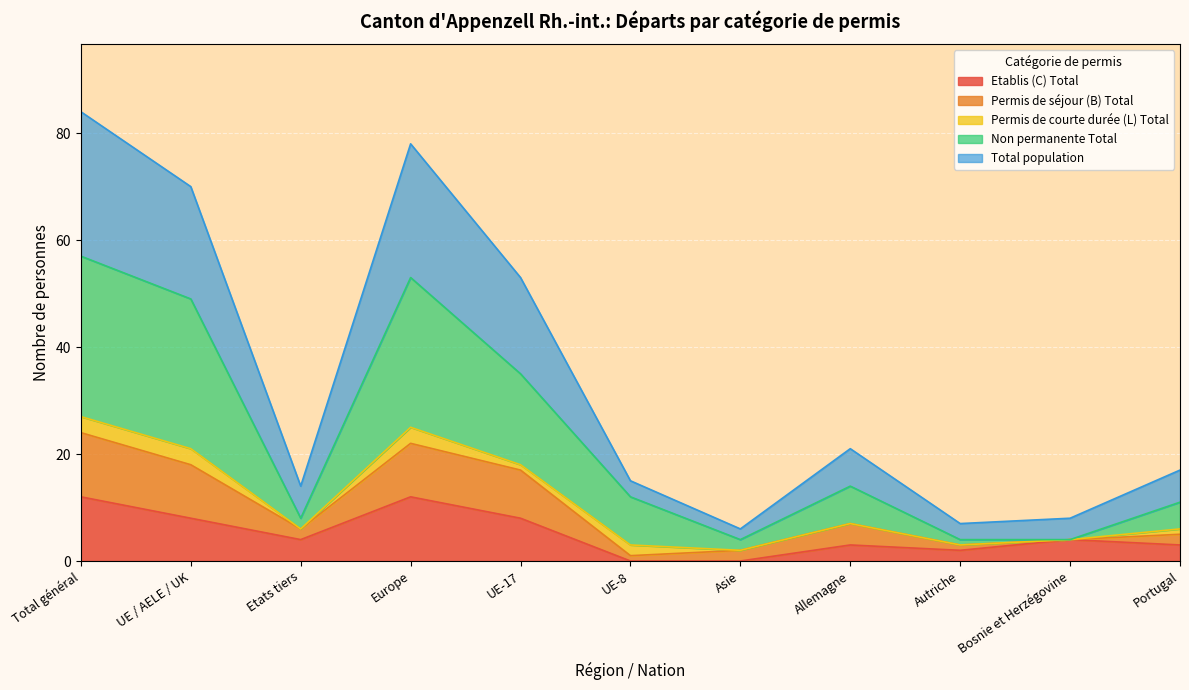

The Etablis (C) Total series shows 7 at Europe. True or false?

False